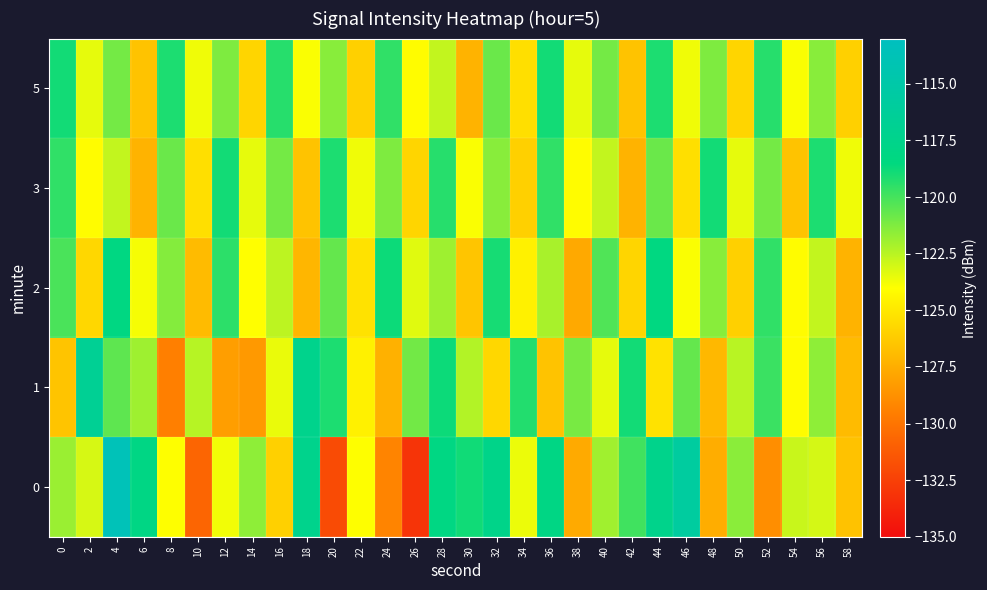

Reading right to left, list all the values displayed in this chart.

0: 58=-126.6	56=-123.1	54=-122.8	52=-128.8	50=-121.5	48=-127.5	46=-115.8	44=-117.4	42=-119.9	40=-122.0	38=-127.6	36=-118.0	34=-123.6	32=-117.6	30=-118.8	28=-118.2	26=-133.1	24=-129.3	22=-124.0	20=-132.0	18=-117.4	16=-126.0	14=-121.6	12=-123.7	10=-130.7	8=-124.0	6=-118.1	4=-113.6	2=-123.1	0=-121.8
1: 58=-126.9	56=-121.6	54=-124.1	52=-119.8	50=-122.5	48=-127.0	46=-120.7	44=-125.2	42=-118.9	40=-123.5	38=-121.1	36=-126.5	34=-119.2	32=-125.7	30=-122.3	28=-118.8	26=-121.0	24=-127.3	22=-124.6	20=-119.1	18=-117.4	16=-123.6	14=-128.3	12=-128.1	10=-122.4	8=-129.5	6=-121.9	4=-120.6	2=-116.7	0=-126.5
2: 58=-127.2	56=-122.7	54=-124.1	52=-119.6	50=-126.0	48=-121.5	46=-123.9	44=-118.3	42=-125.8	40=-120.2	38=-127.7	36=-122.1	34=-124.6	32=-119.0	30=-126.5	28=-121.9	26=-123.3	24=-118.8	22=-125.2	20=-120.7	18=-127.1	16=-122.6	14=-124.0	12=-119.5	10=-126.9	8=-121.3	6=-123.8	4=-118.2	2=-125.7	0=-120.1
3: 58=-123.7	56=-119.1	54=-126.6	52=-121.0	50=-123.5	48=-118.9	46=-125.3	44=-120.8	42=-127.2	40=-122.7	38=-124.1	36=-119.6	34=-126.0	32=-121.5	30=-123.9	28=-119.3	26=-125.8	24=-121.2	22=-123.7	20=-119.1	18=-126.6	16=-121.0	14=-123.5	12=-118.9	10=-125.3	8=-120.8	6=-127.2	4=-122.7	2=-124.1	0=-119.6
5: 58=-126.0	56=-121.5	54=-123.9	52=-119.3	50=-125.8	48=-121.2	46=-123.7	44=-119.1	42=-126.6	40=-121.0	38=-123.5	36=-118.9	34=-125.3	32=-120.8	30=-127.2	28=-122.7	26=-124.1	24=-119.6	22=-126.0	20=-121.5	18=-123.9	16=-119.3	14=-125.8	12=-121.2	10=-123.7	8=-119.1	6=-126.6	4=-121.0	2=-123.5	0=-118.9